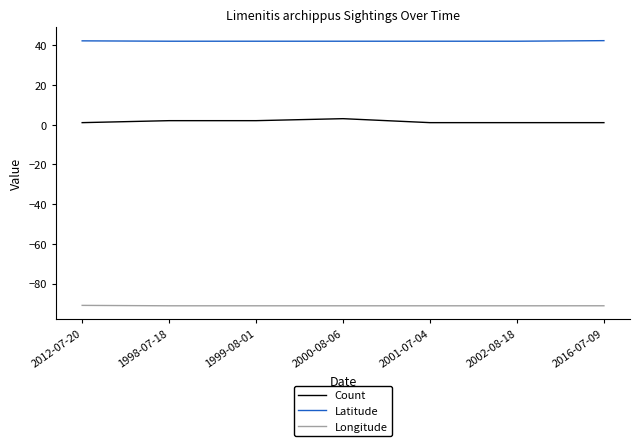

Is the value of Longitude at 2002-08-18 greater than the value of Latitude at 2012-07-20?

No